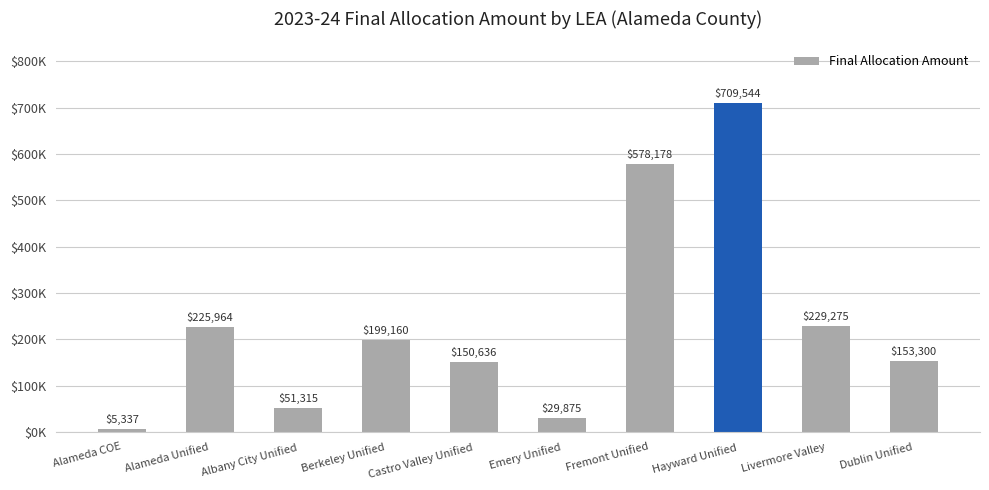

What position from the right is Alameda Unified?

9